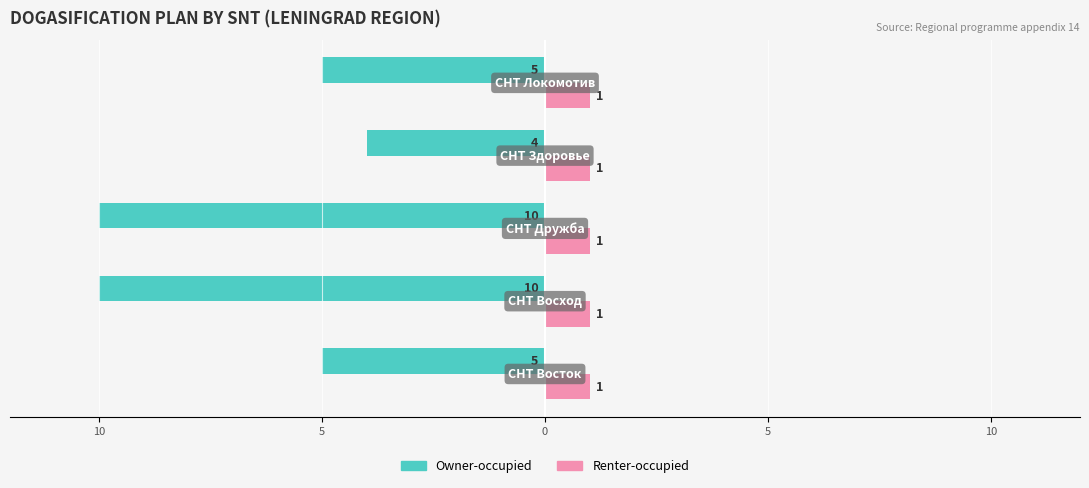

What are all the series names shown in the legend?

Owner-occupied, Renter-occupied